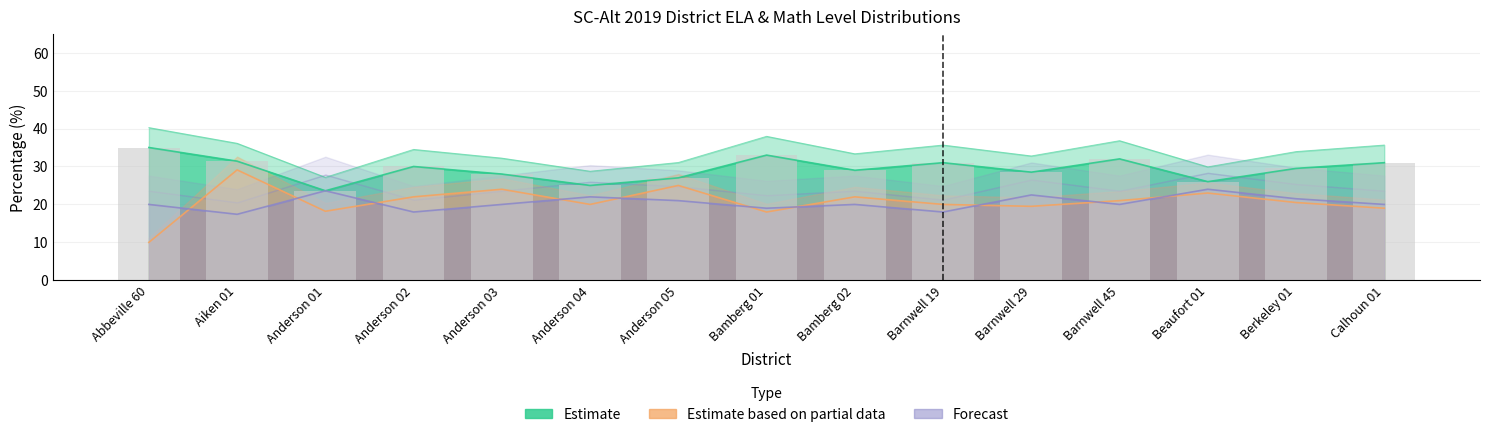

How many groups of bars are there?

15